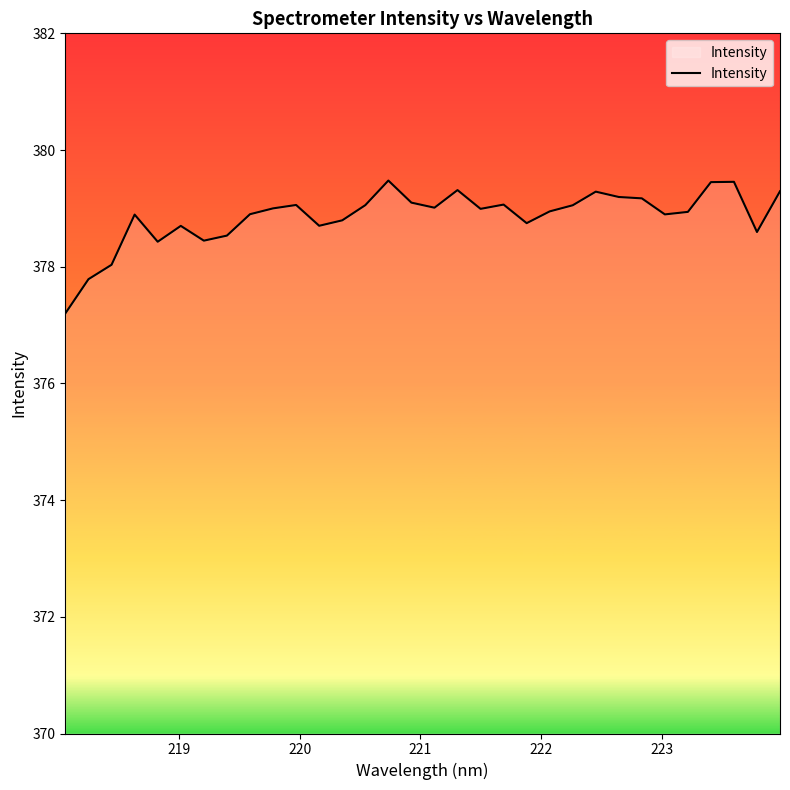

What is the maximum value shown in the chart?

379.5